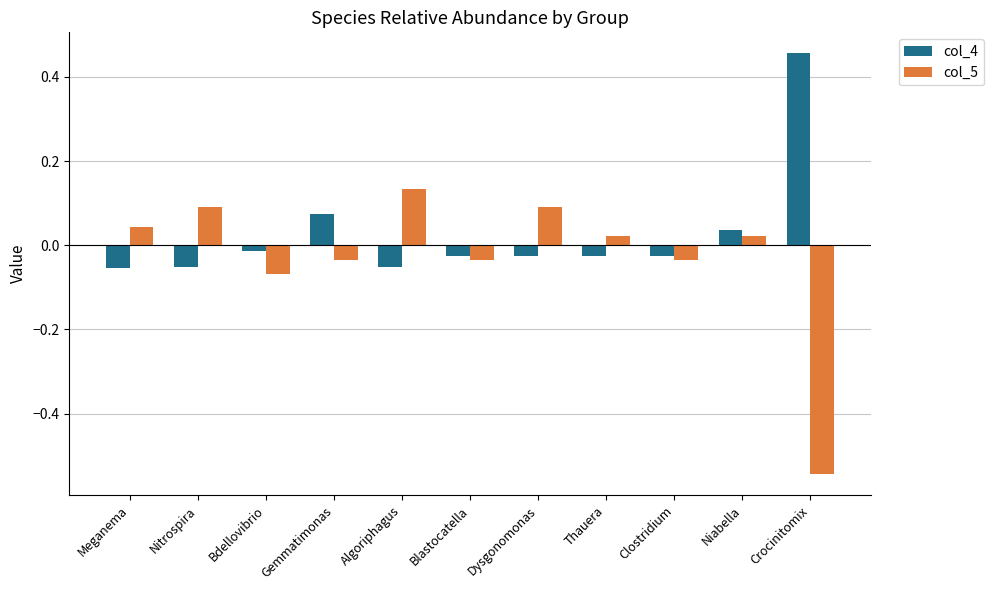

What position from the left is Dysgonomonas?

7